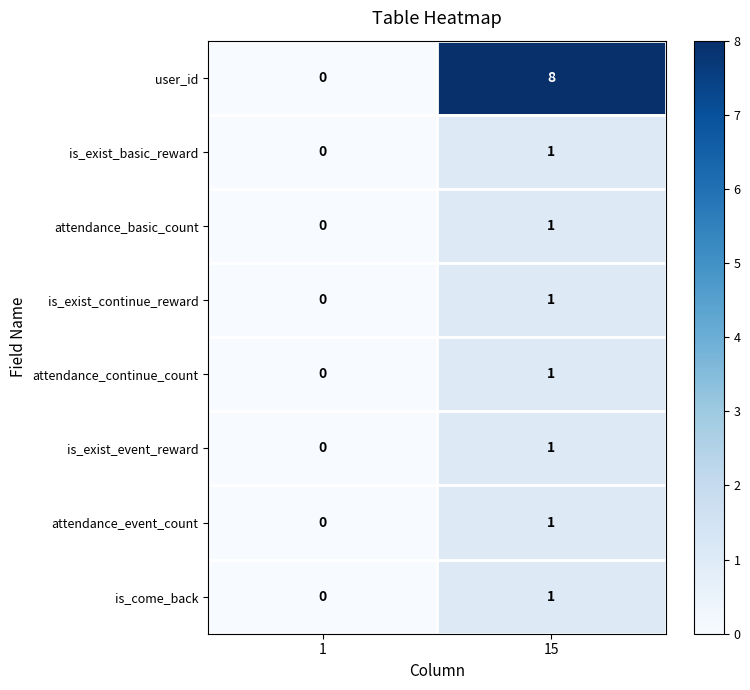

What is the average value of the user_id series?

4